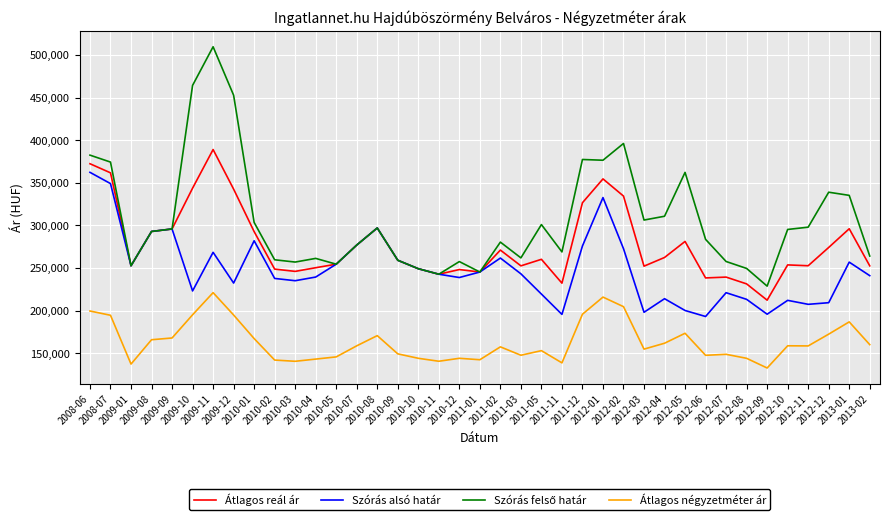

What is the lowest value of the Átlagos reál ár series?

212233